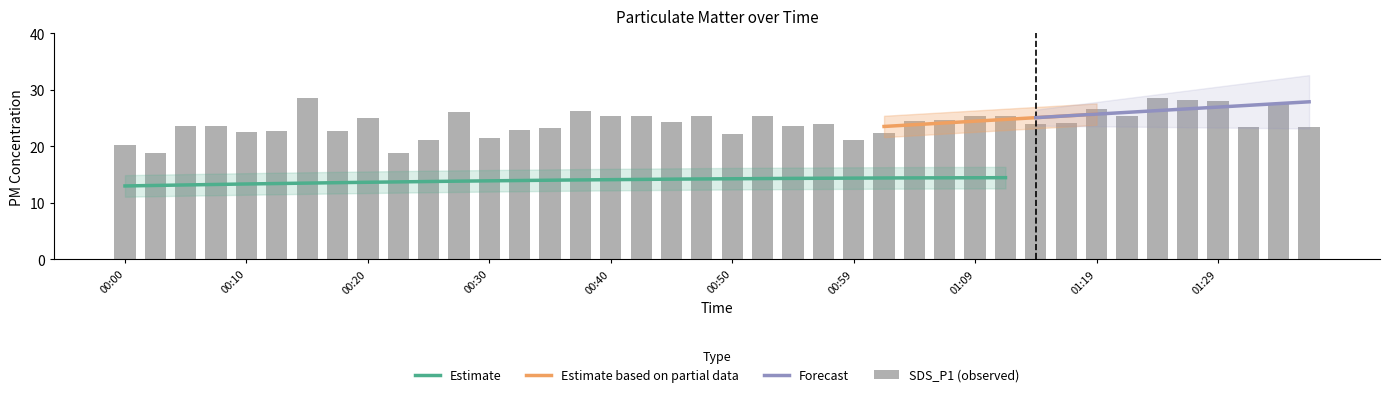

What is the minimum value for Estimate?

13.0